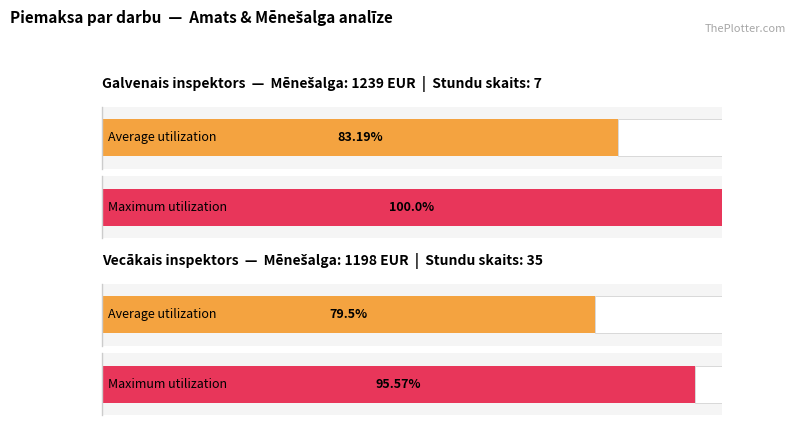

How many bars are there in total?

4